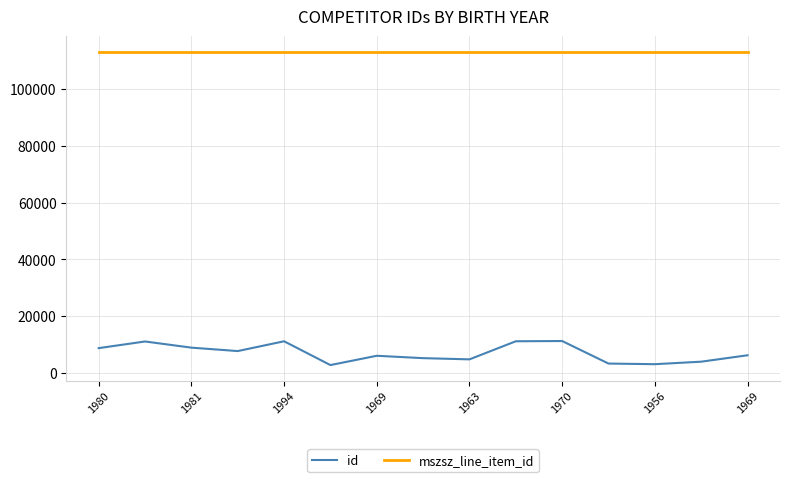

Rank the series by their average value, from highest to lowest.

mszsz_line_item_id, id